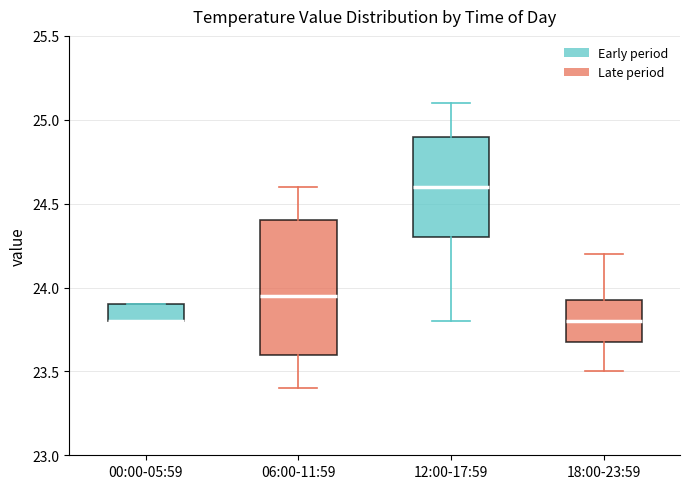

Reading left to right, read every box against the y-axis: the position of its median line, the range the box covers, and the ends of its whiskers. The values are not printed on the chart, so give them approximately, as read against the axis.

00:00-05:59: median 23.80 (drawn on the box's lower edge), box 23.80 to 23.90, whiskers 23.80 to 23.90
06:00-11:59: median 23.95, box 23.60 to 24.40, whiskers 23.40 to 24.60
12:00-17:59: median 24.60, box 24.30 to 24.90, whiskers 23.80 to 25.10
18:00-23:59: median 23.80, box 23.70 to 23.95, whiskers 23.50 to 24.20